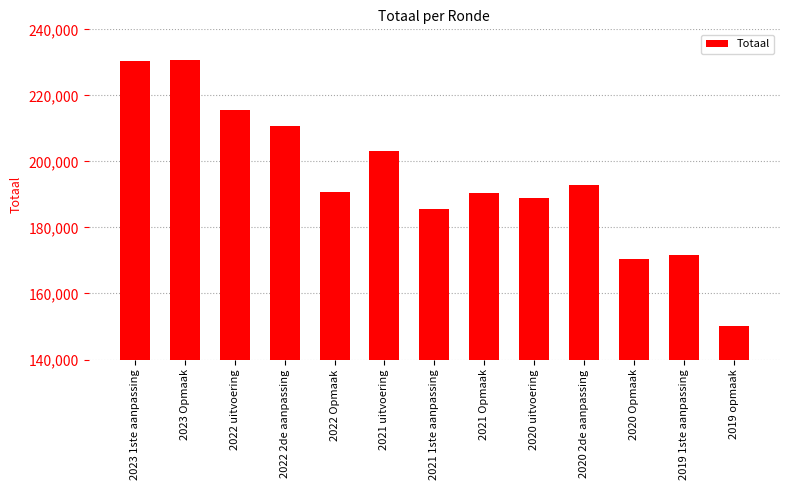

What value does the data have at 2020 Opmaak, to the nearest 100?

170600